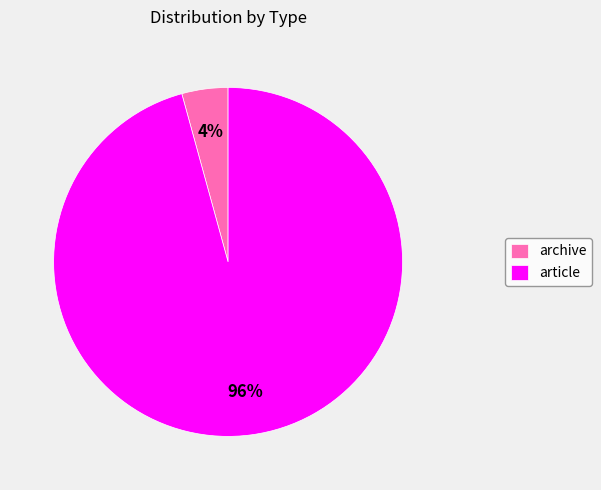

Which slice is the largest?

article